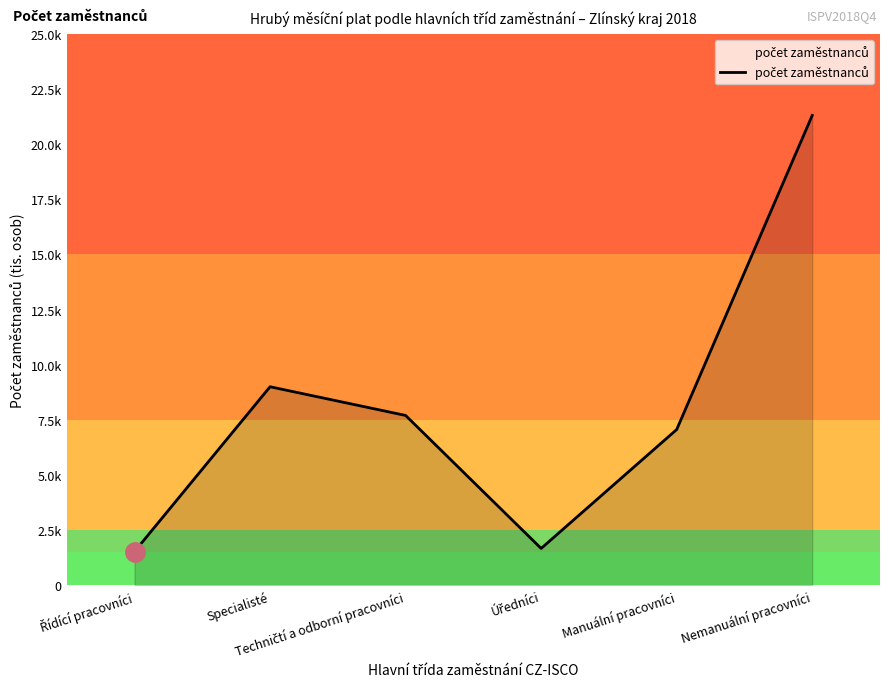

The chart shows a value of 1.5 at Řídící pracovníci. True or false?

True